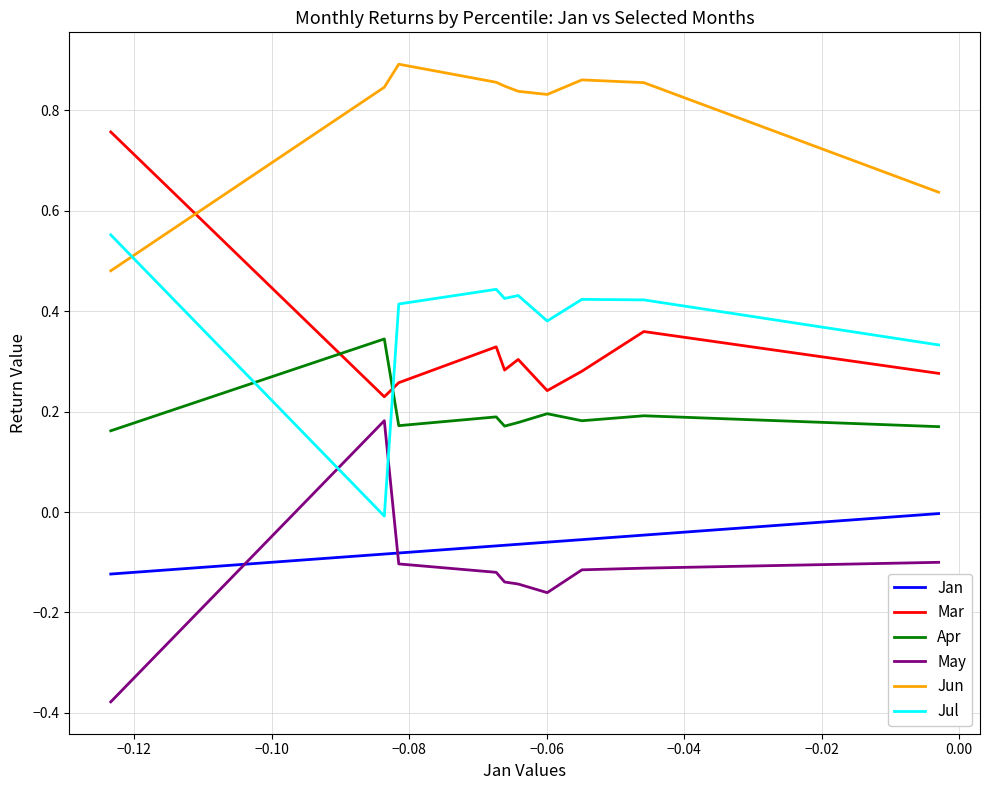

True or false: May and Mar cross at least once.

False